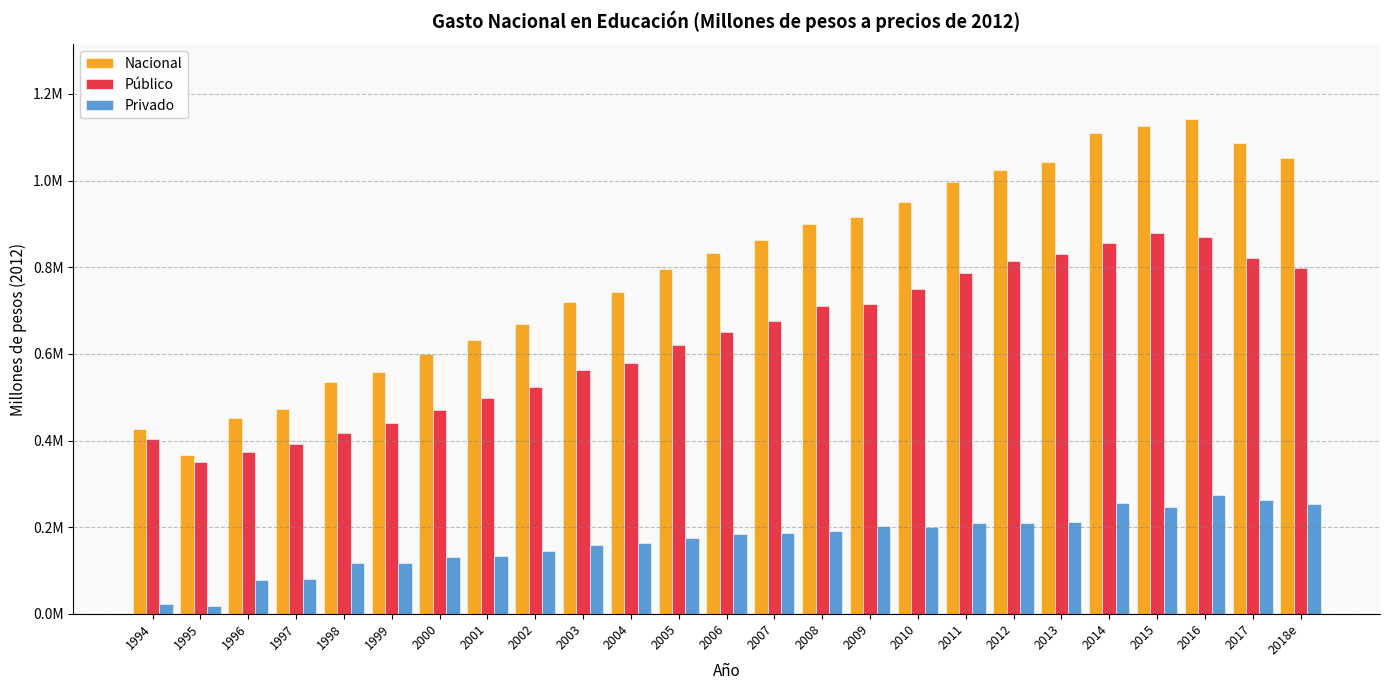

What is the difference between the second highest and second lowest values in the Privado series?

241192.4